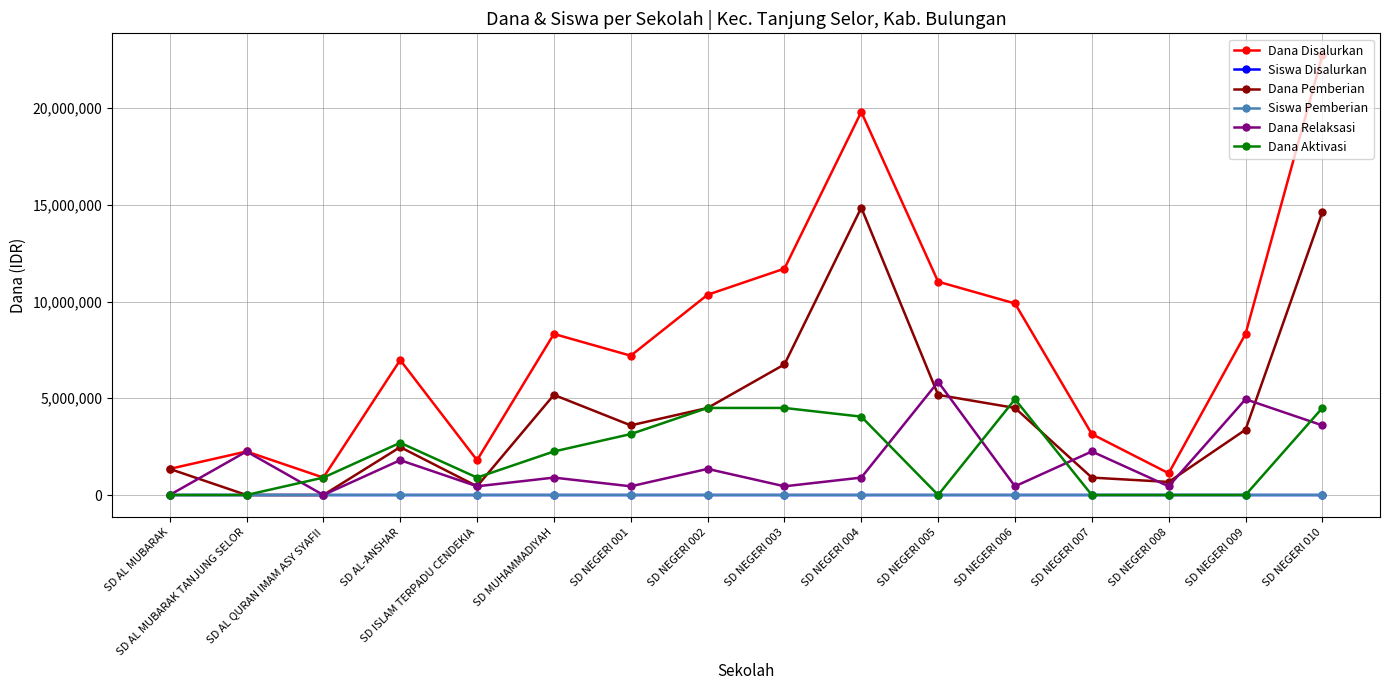

Does the chart display data point markers on the line(s)?

Yes